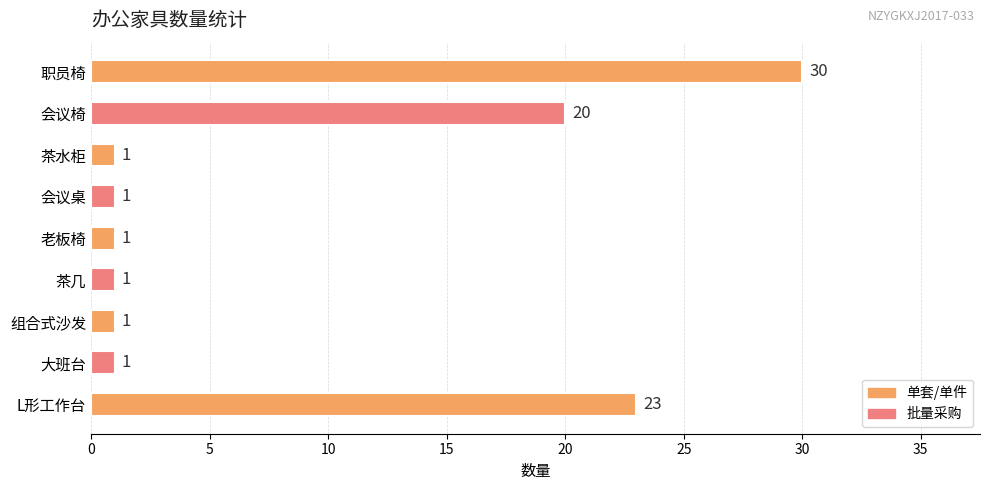

Are the bars grouped side by side (vs. stacked)?

No